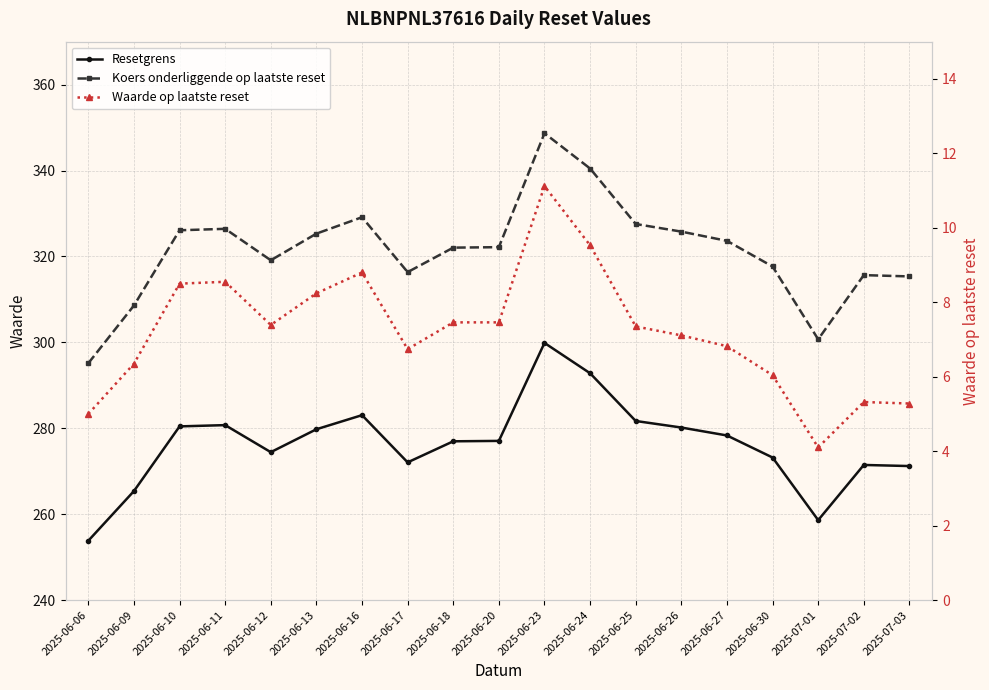

True or false: Koers onderliggende op laatste reset has a value of 308.6 at 2025-06-09.

True